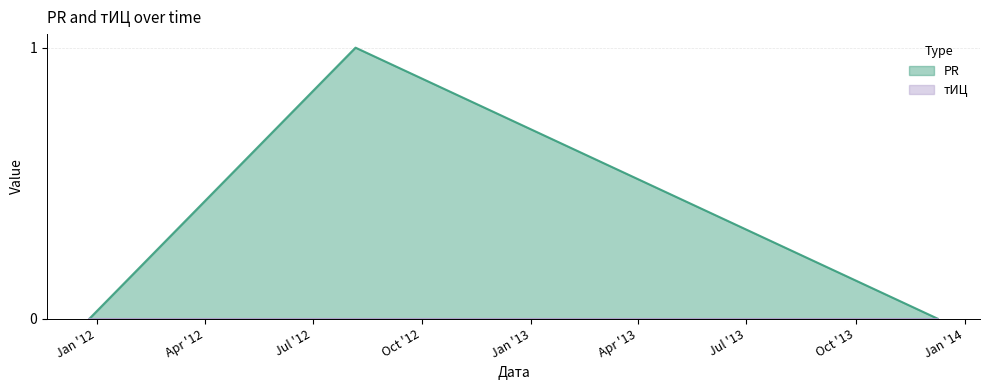

Reading left to right, list all the values displayed in this chart.

0	1	0